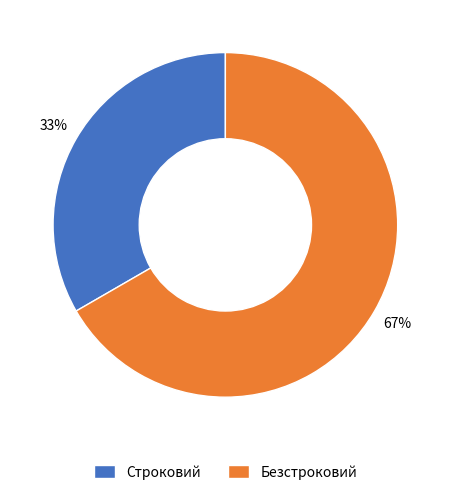

What is the largest slice in the pie chart?

Безстроковий